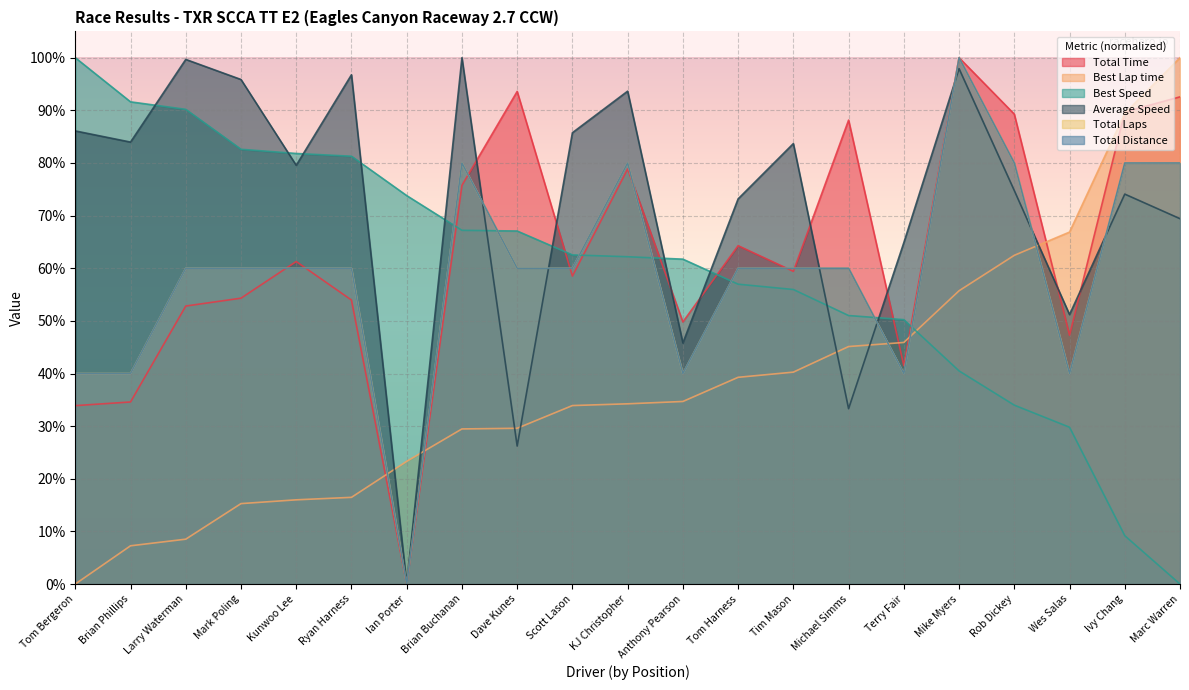

What is the difference between the Best Lap time values at Tom Harness and Ian Porter?

16.0